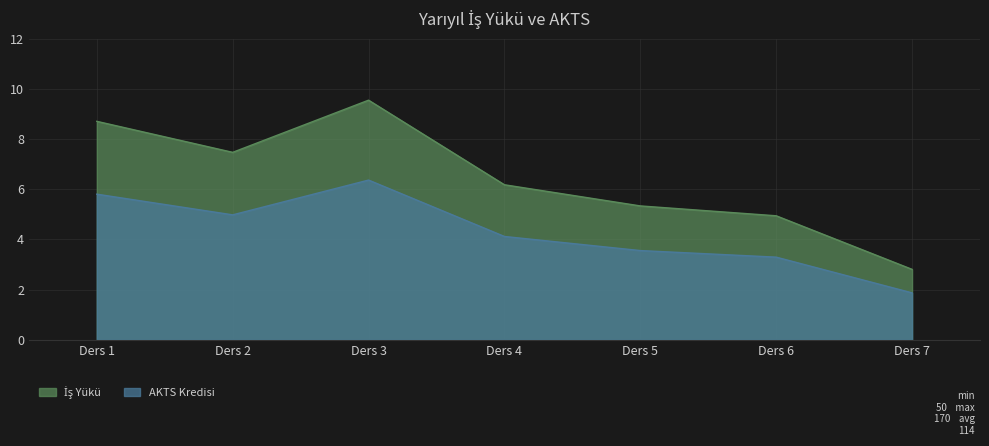

How many values in the AKTS Kredisi series are below 4?

3